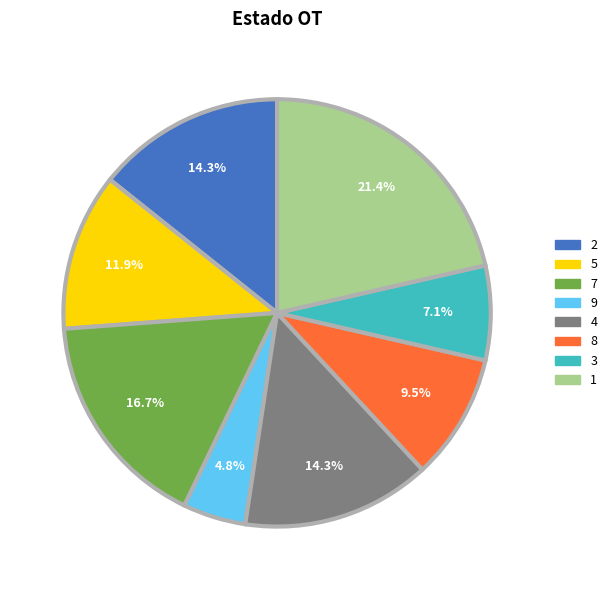

True or false: 3 accounts for 14% of the total.

False